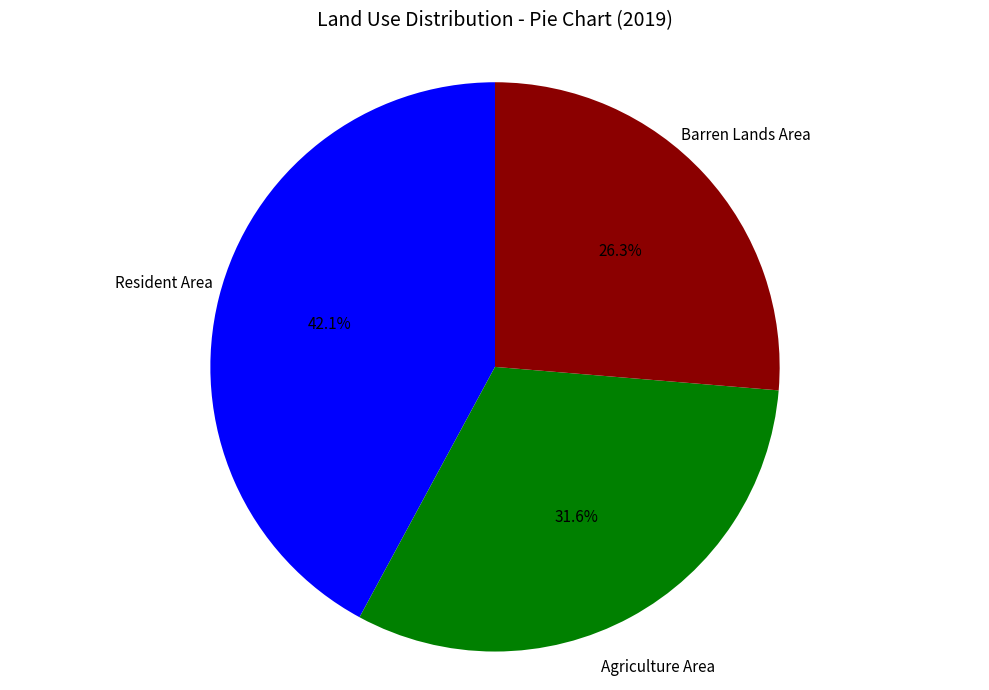

Is the sum of Agriculture Area and Barren Lands Area greater than half?

Yes